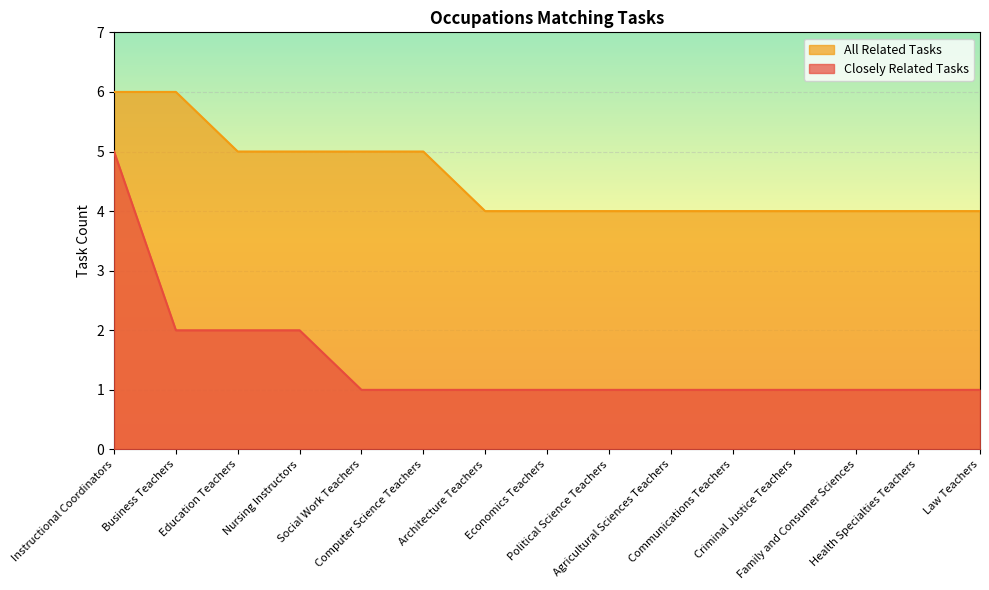

What is the label of the 8th point from the left?

Economics Teachers